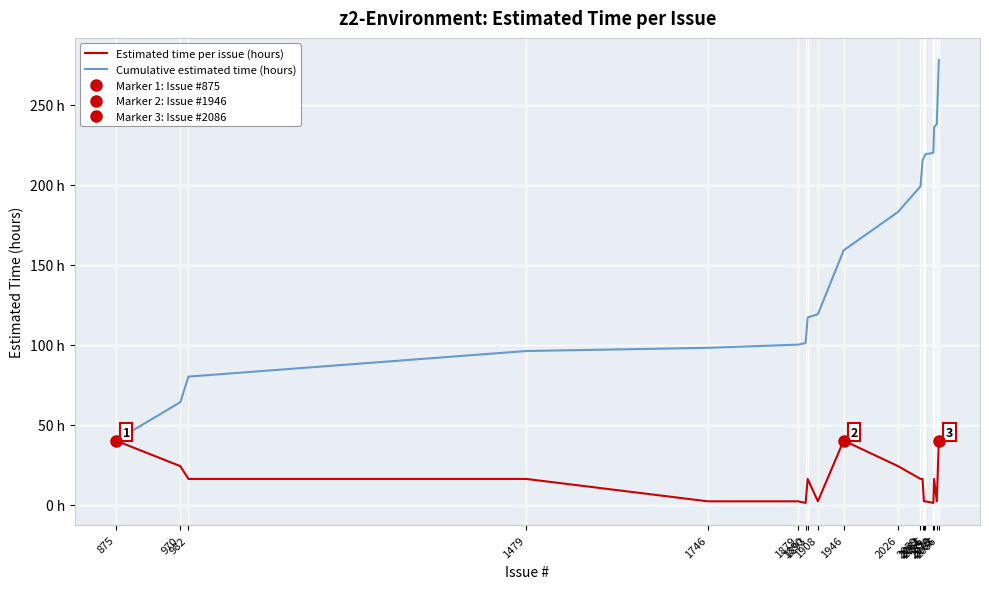

Reading left to right, transcribe all the data shown in this chart.

Estimated time per issue (hours): 875=40	970=24	982=16	1479=16	1746=2	1879=2	1890=1	1893=16	1908=2	1946=40	2026=24	2059=16	2062=16	2064=2	2066=2	2078=1	2079=16	2083=2	2086=40
Cumulative estimated time (hours): 875=40	970=64	982=80	1479=96	1746=98	1879=100	1890=101	1893=117	1908=119	1946=159	2026=183	2059=199	2062=215	2064=217	2066=219	2078=220	2079=236	2083=238	2086=278